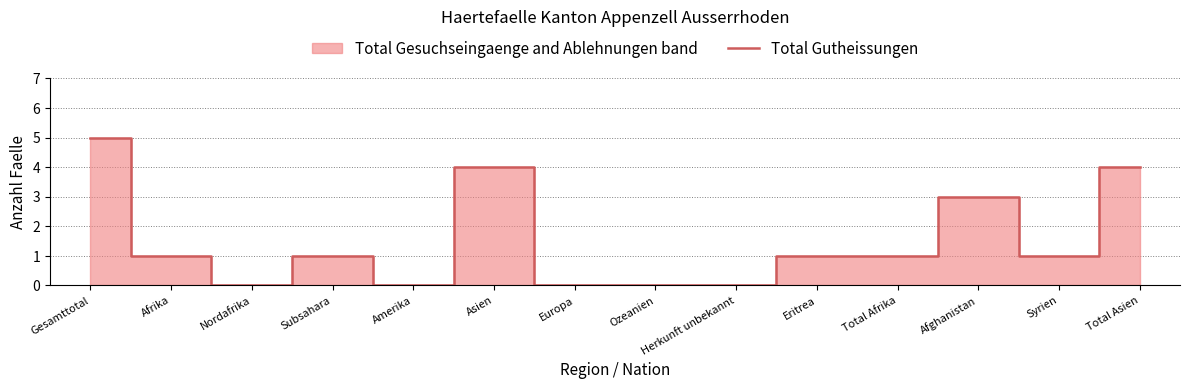

What is the maximum value shown in the chart?

5